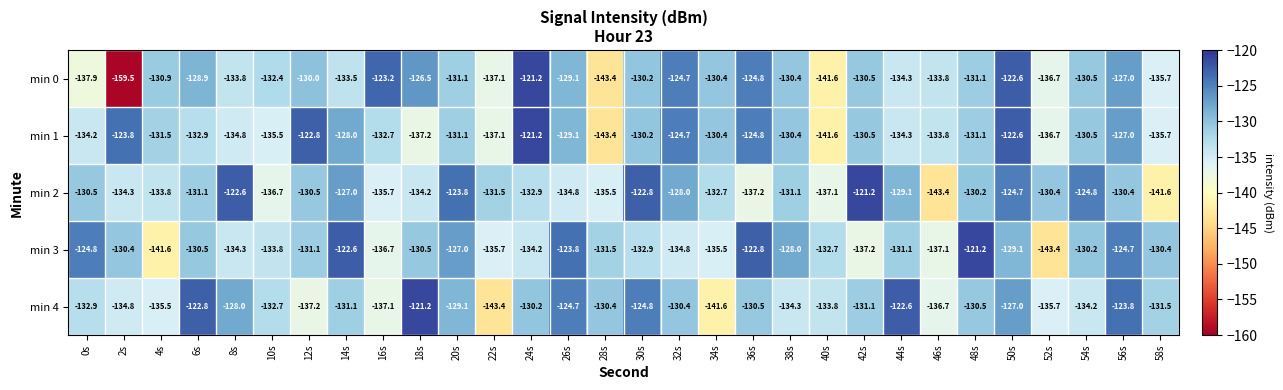

How many distinct data groups are displayed?

5